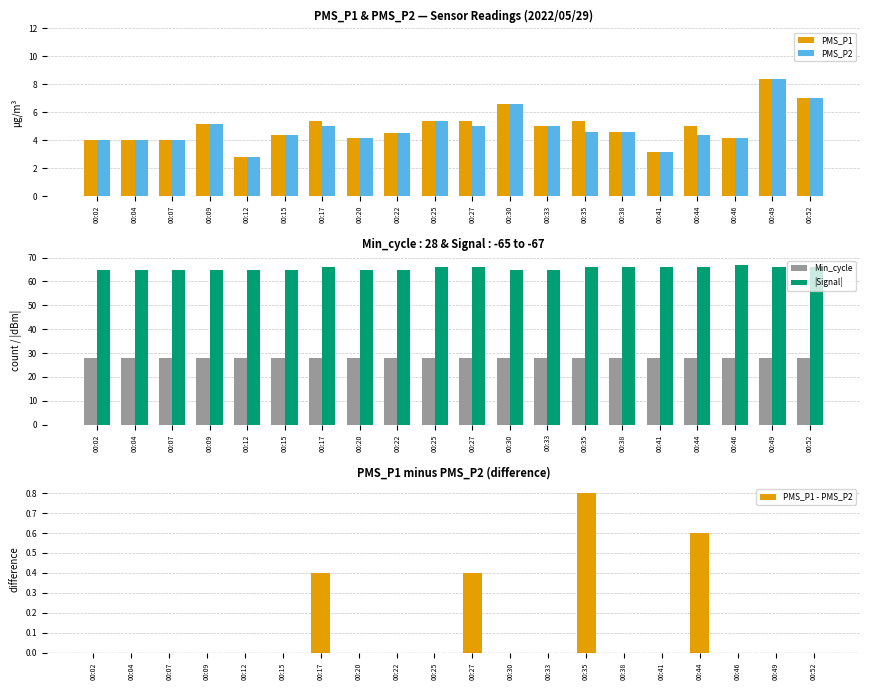

Reading left to right, list all the values displayed in this chart.

PMS_P1: 4.0	4.0	4.0	5.2	2.8	4.4	5.4	4.2	4.5	5.4	5.4	6.6	5.0	5.4	4.6	3.2	5.0	4.2	8.4	7.0
PMS_P2: 4.0	4.0	4.0	5.2	2.8	4.4	5.0	4.2	4.5	5.4	5.0	6.6	5.0	4.6	4.6	3.2	4.4	4.2	8.4	7.0
Min_cycle: 28.0	28.0	28.0	28.0	28.0	28.0	28.0	28.0	28.0	28.0	28.0	28.0	28.0	28.0	28.0	28.0	28.0	28.0	28.0	28.0
|Signal|: 65.0	65.0	65.0	65.0	65.0	65.0	66.0	65.0	65.0	66.0	66.0	65.0	65.0	66.0	66.0	66.0	66.0	67.0	66.0	66.0
PMS_P1 - PMS_P2: 0.0	0.0	0.0	0.0	0.0	0.0	0.4	0.0	0.0	0.0	0.4	0.0	0.0	0.8	0.0	0.0	0.6	0.0	0.0	0.0